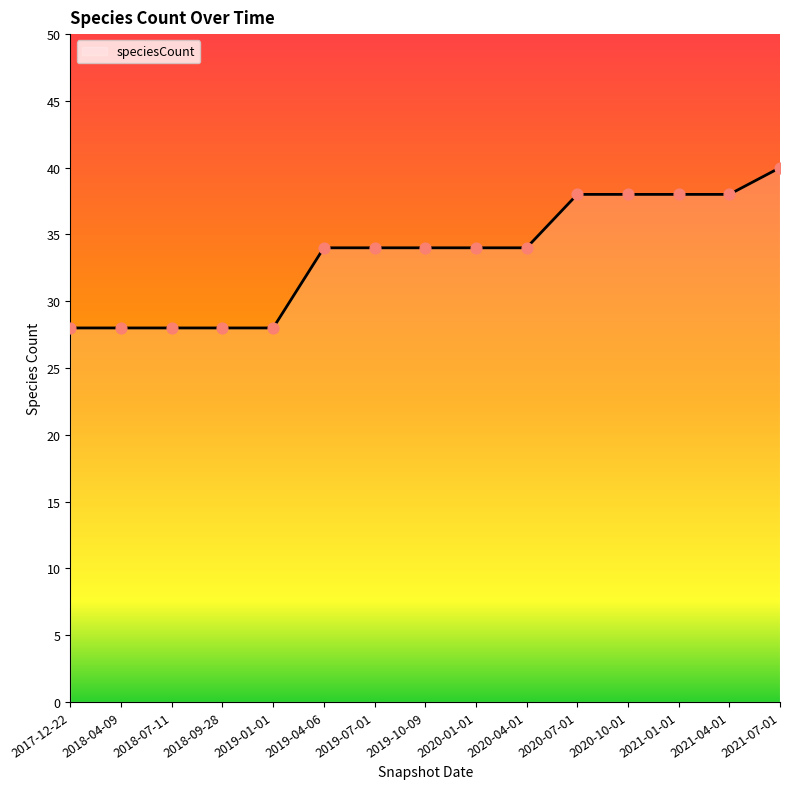

Which has a higher value, 2019-01-01 or 2020-07-01?

2020-07-01